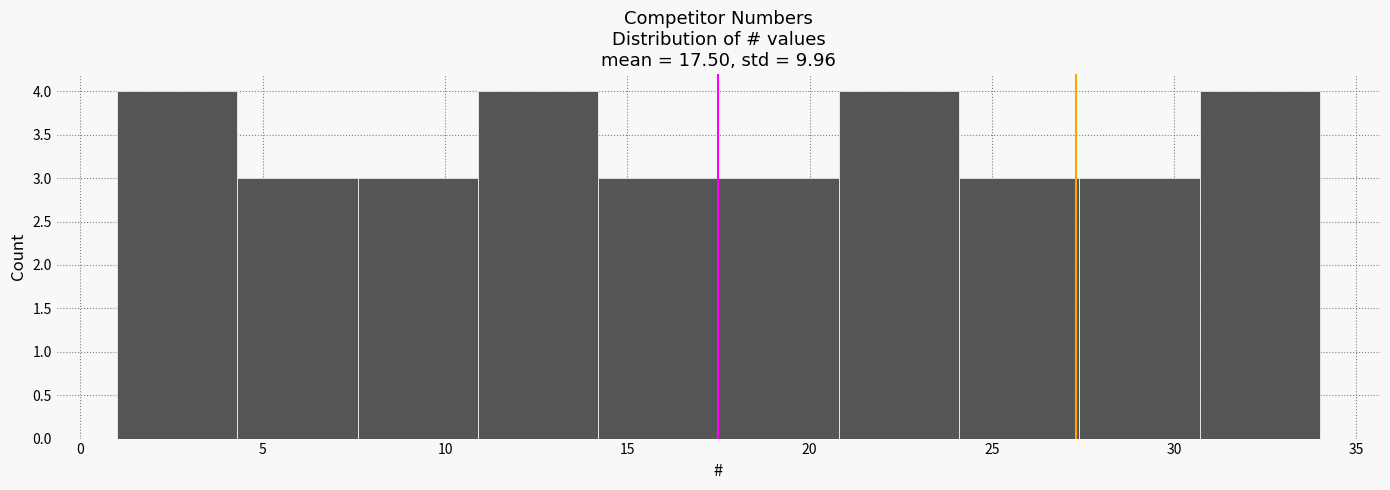

Reading left to right, transcribe this chart: for each bar, give the range it covers on the x-axis and its height. Neither the bar edges nor the heights are printed on the chart, so give them approximately, as read against the axes.

1.0 to 4.3: 4
4.3 to 7.6: 3
7.6 to 10.9: 3
10.9 to 14.2: 4
14.2 to 17.5: 3
17.5 to 20.8: 3
20.8 to 24.1: 4
24.1 to 27.4: 3
27.4 to 30.7: 3
30.7 to 34.0: 4